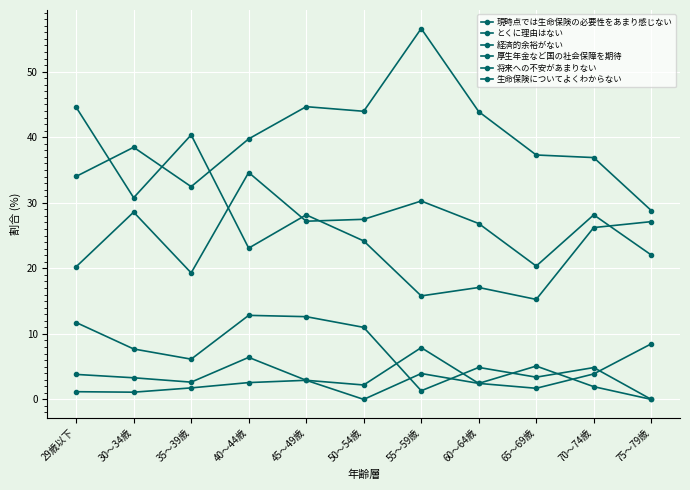

List the labels in order of 経済的余裕がない value, largest first.

55～59歳, 45～49歳, 50～54歳, 60～64歳, 40～44歳, 30～34歳, 65～69歳, 70～74歳, 29歳以下, 35～39歳, 75～79歳